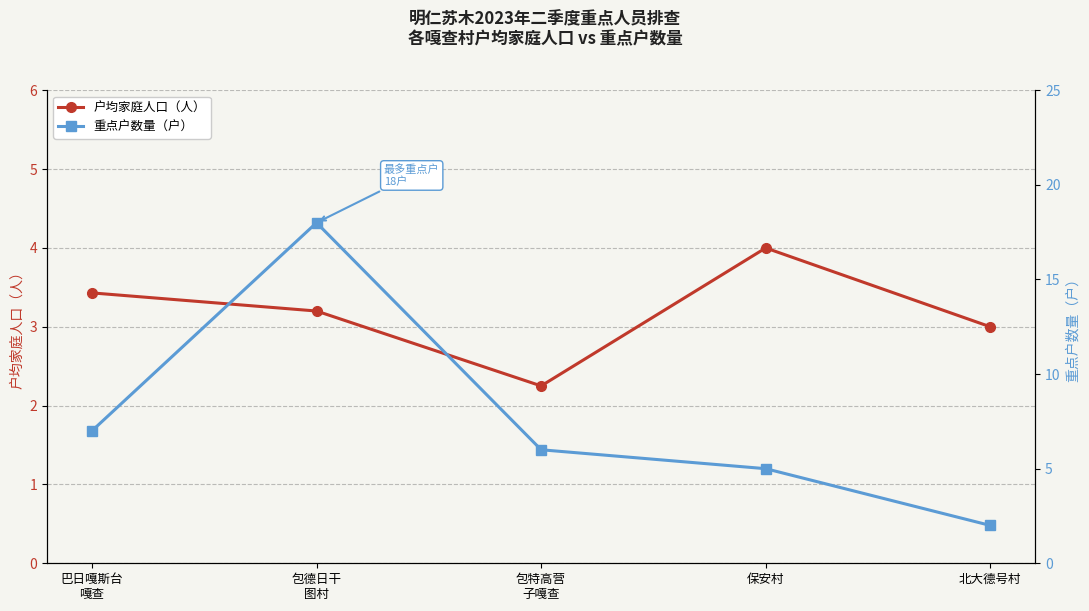

What is the approximate value of 重点户数量（户） at 包德日干
图村?

18.0